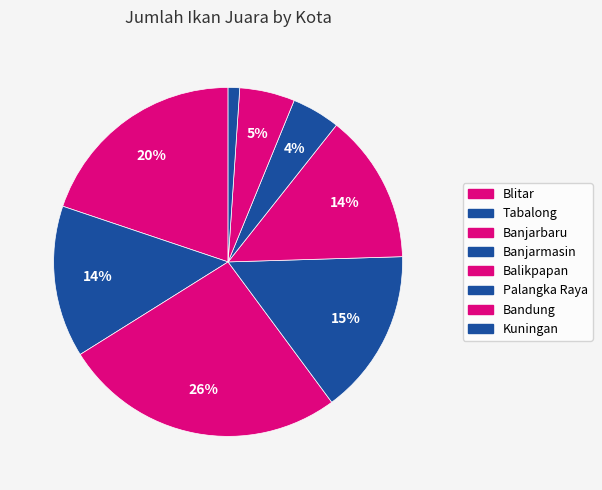

What portion of the pie excludes Blitar?

80.2%